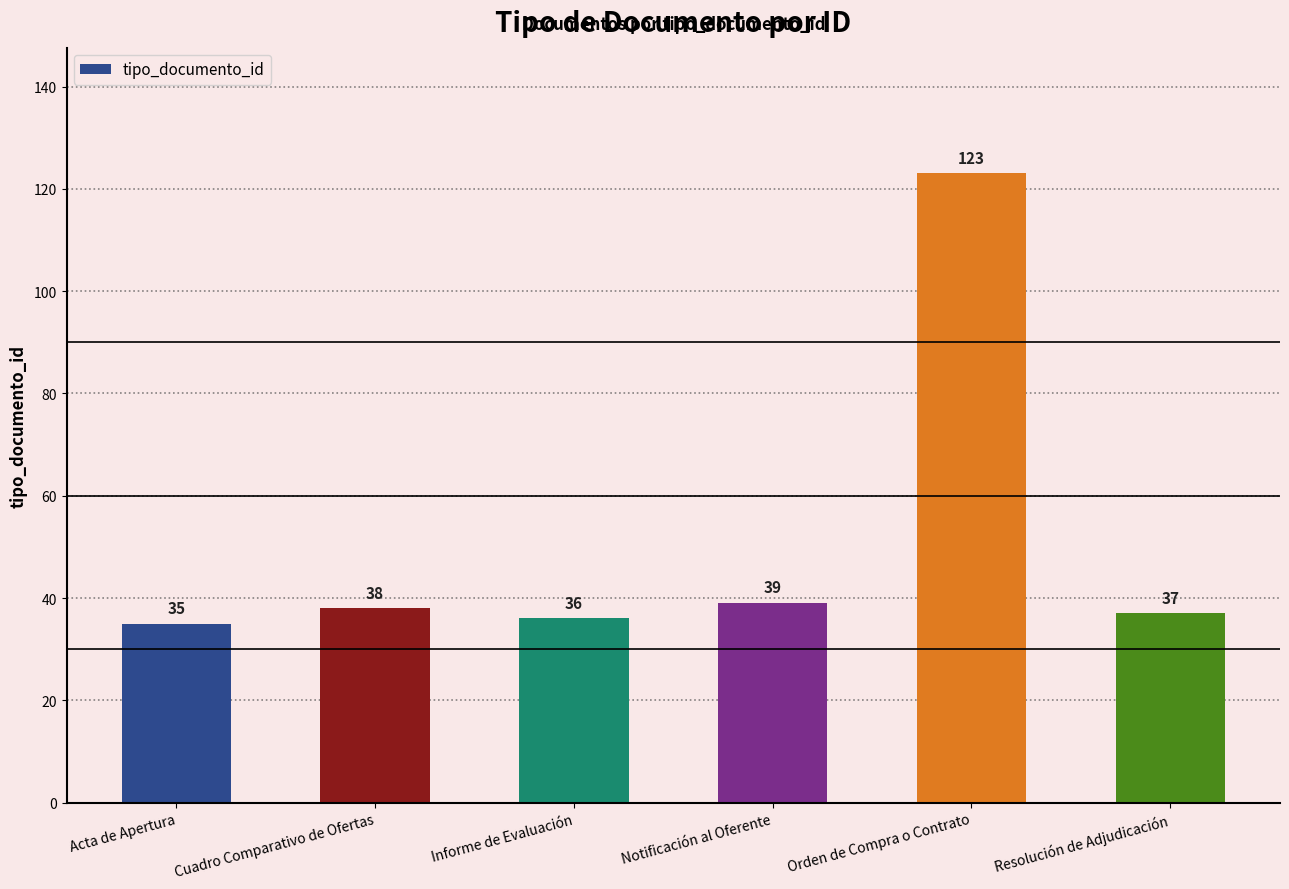

What is the change in value from Acta de Apertura to Orden de Compra o Contrato?

+88